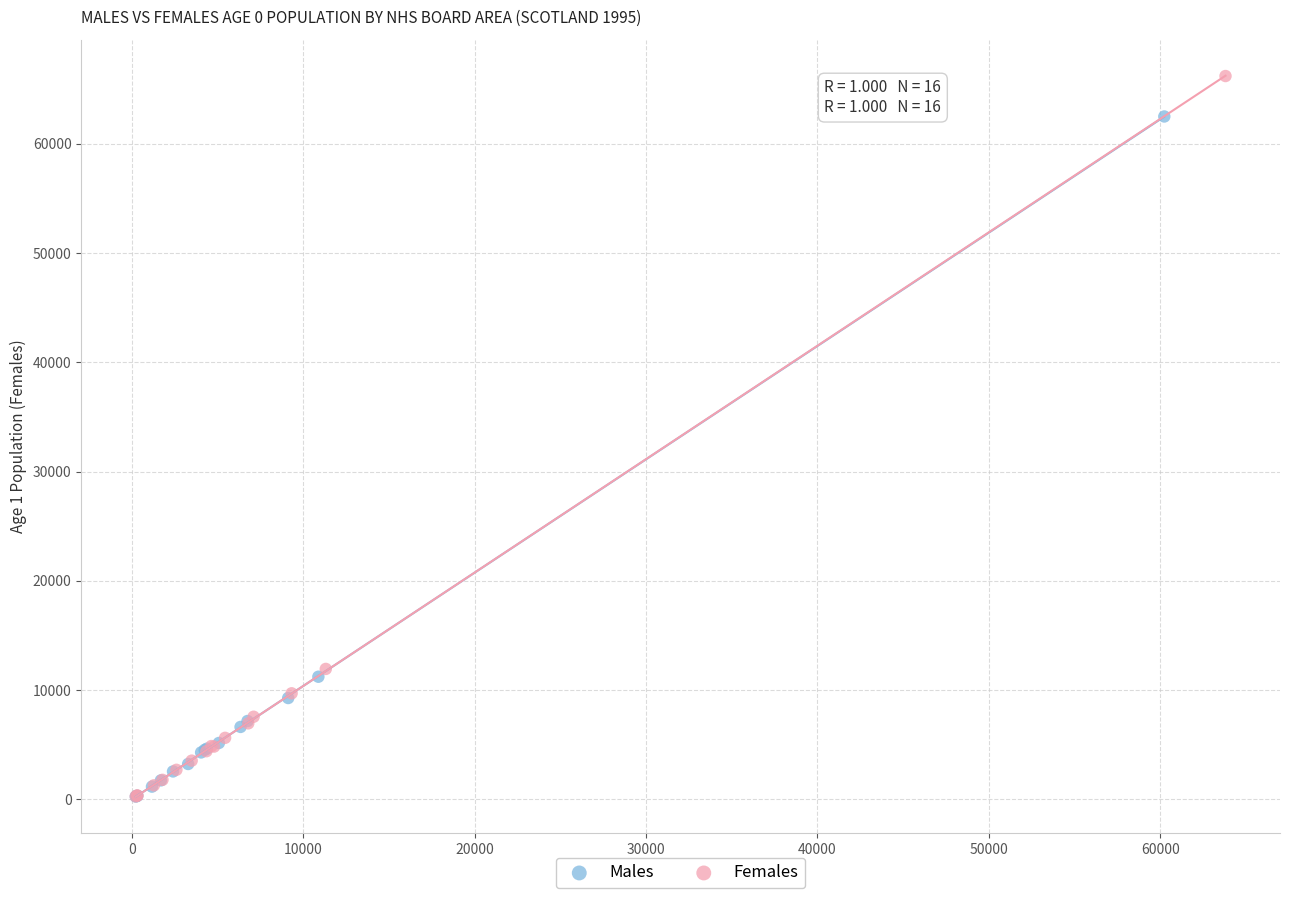

Which series has the widest spread of Y values?

Females